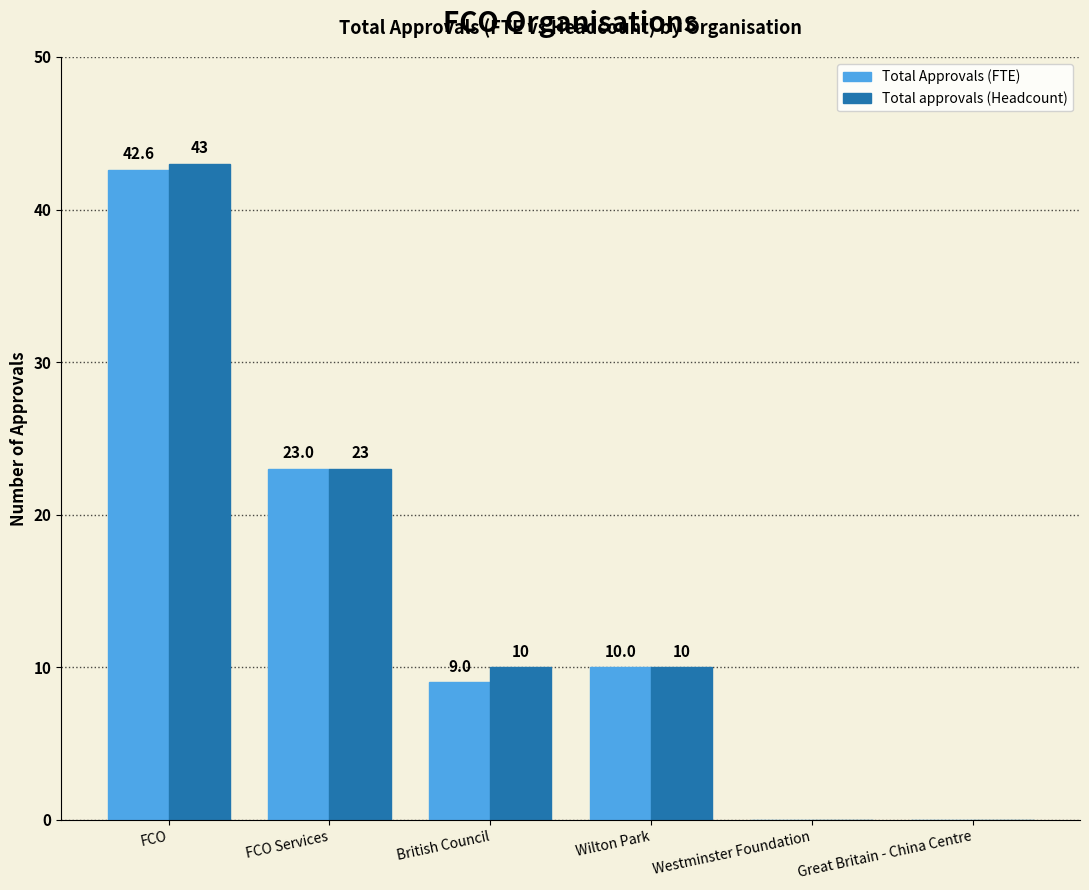

What is the approximate value of Total approvals (Headcount) at Wilton Park?

10.0